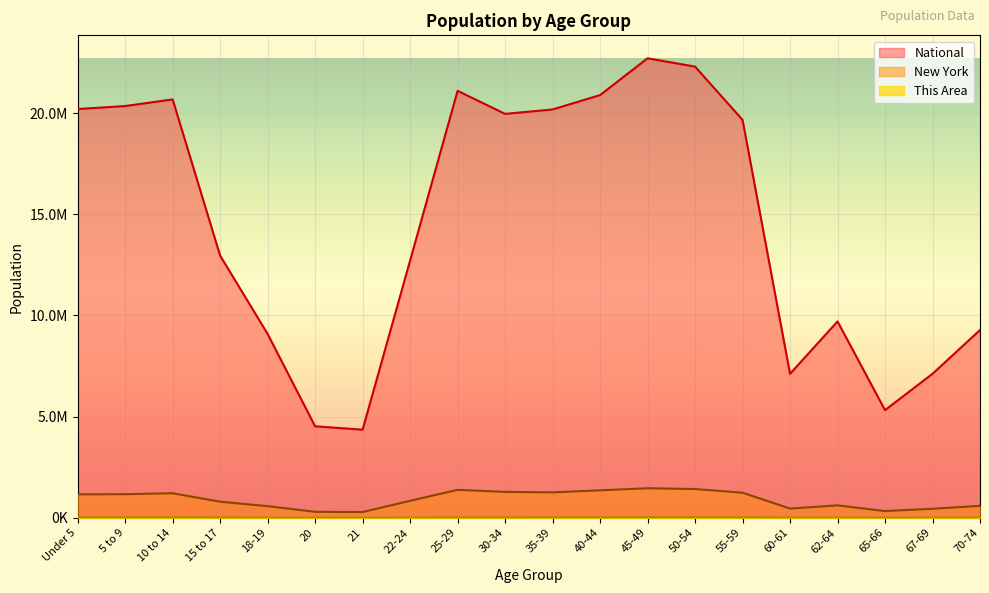

In New York, how many points are higher than both neighbors (excluding endpoints)?

4